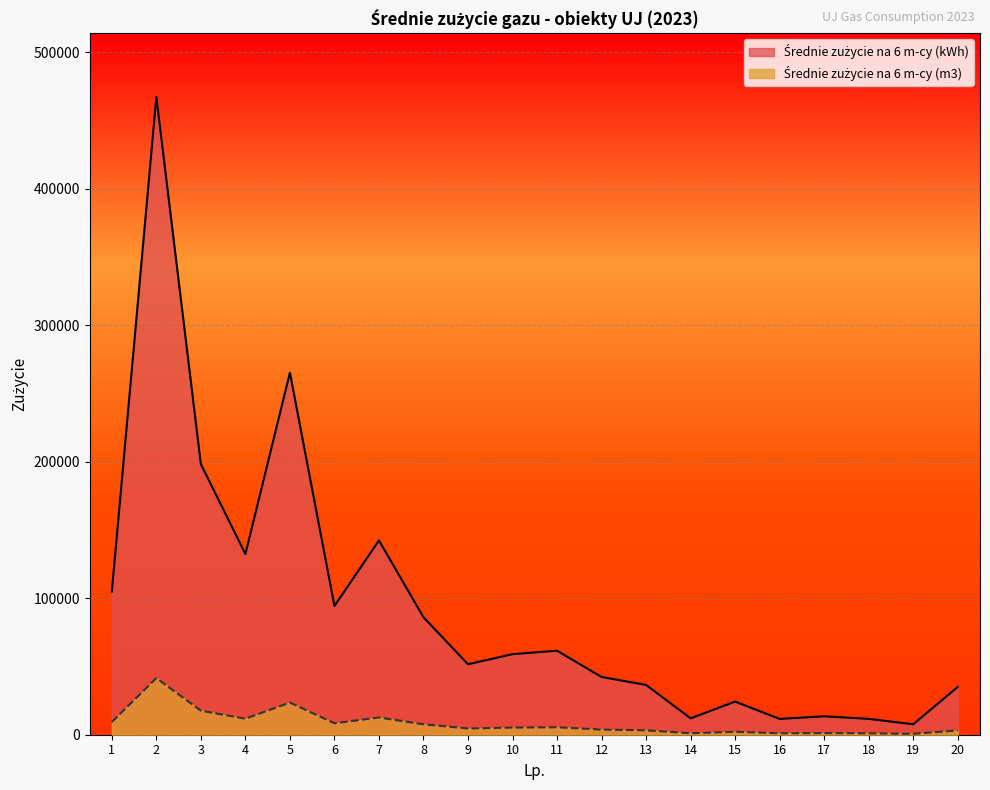

At which label does Średnie zużycie na 6 m-cy (kWh) reach its peak?

2